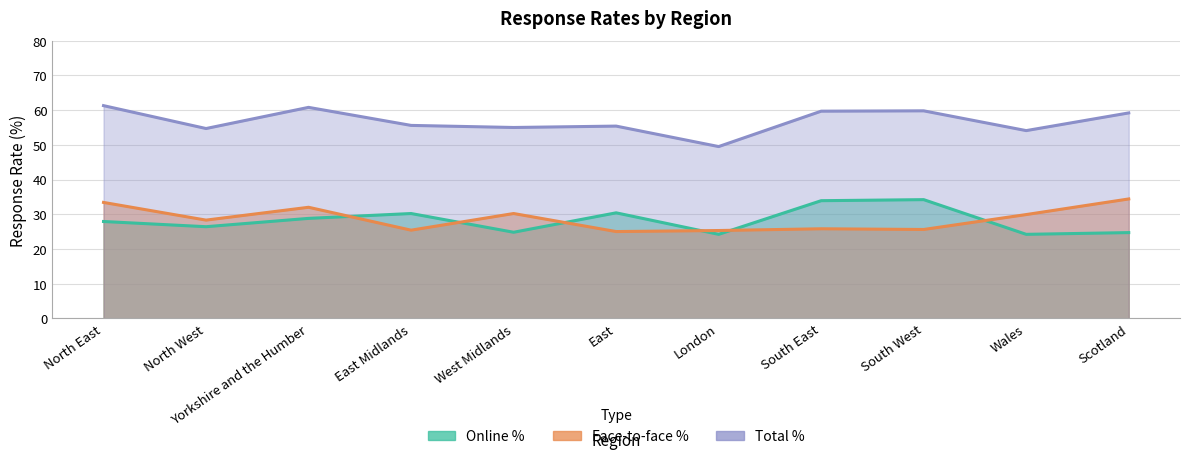

Read the Online % value at North West.

26.4